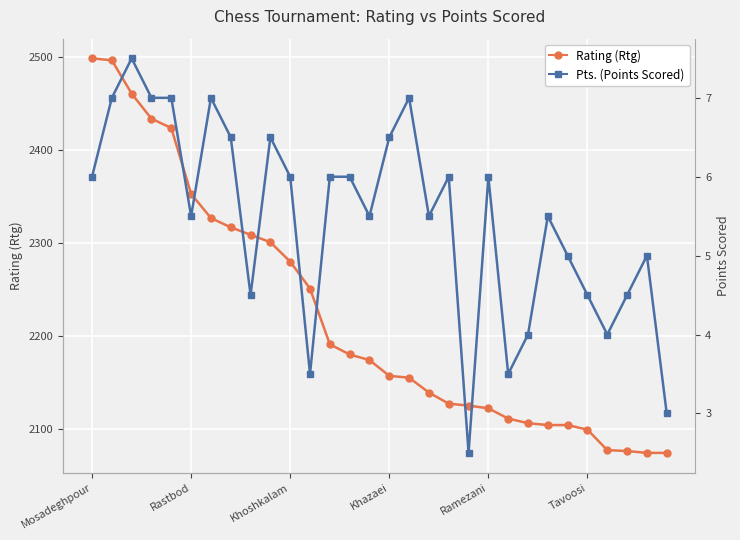

Between 28 and 12, which is larger?

12